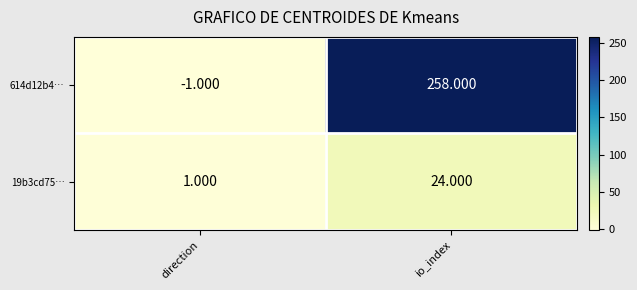

Where is 19b3cd75… nearest to the value 12?

direction